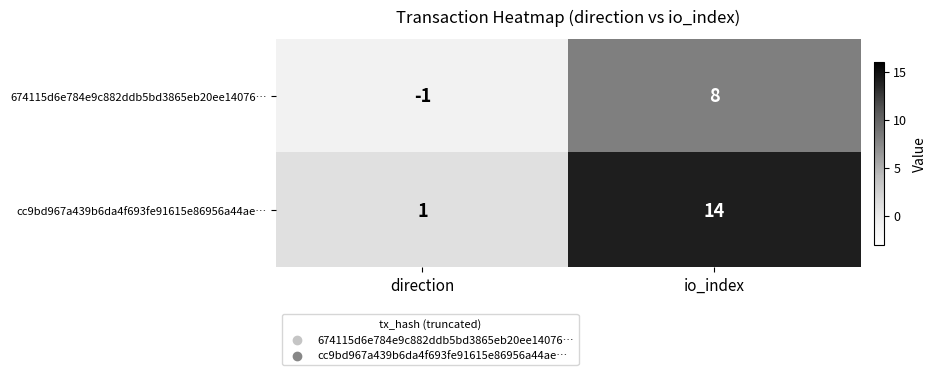

Count the number of categories in the chart.

2